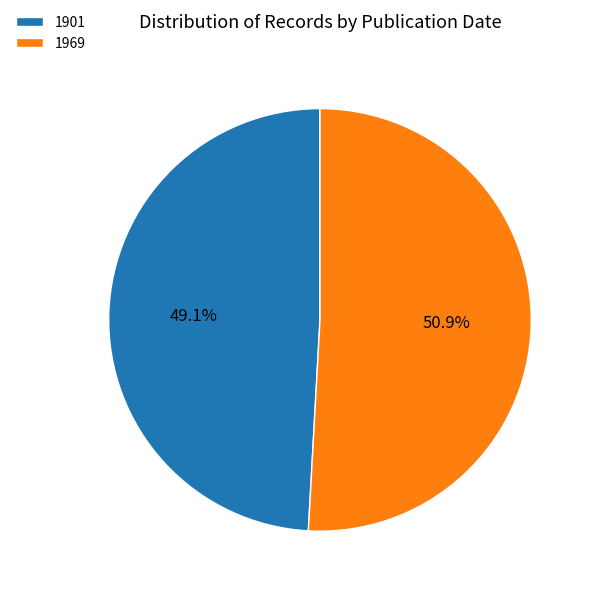

Which has a higher value, 1969 or 1901?

1969